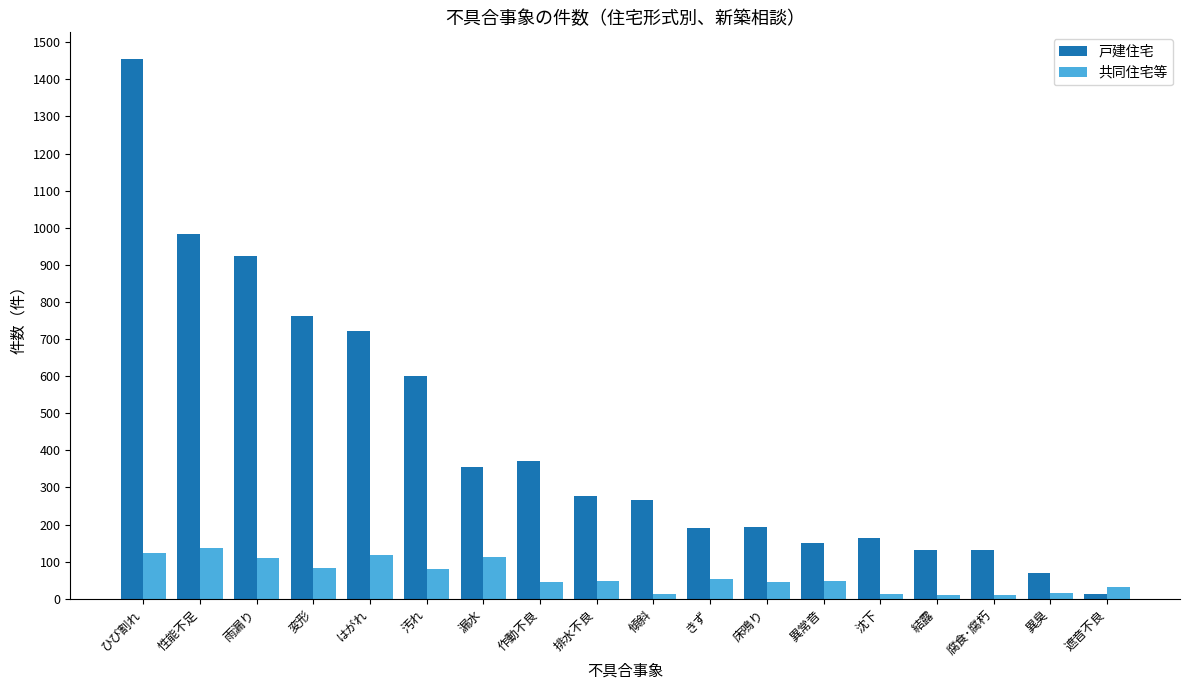

List the series in order of their overall mean, lowest first.

共同住宅等, 戸建住宅